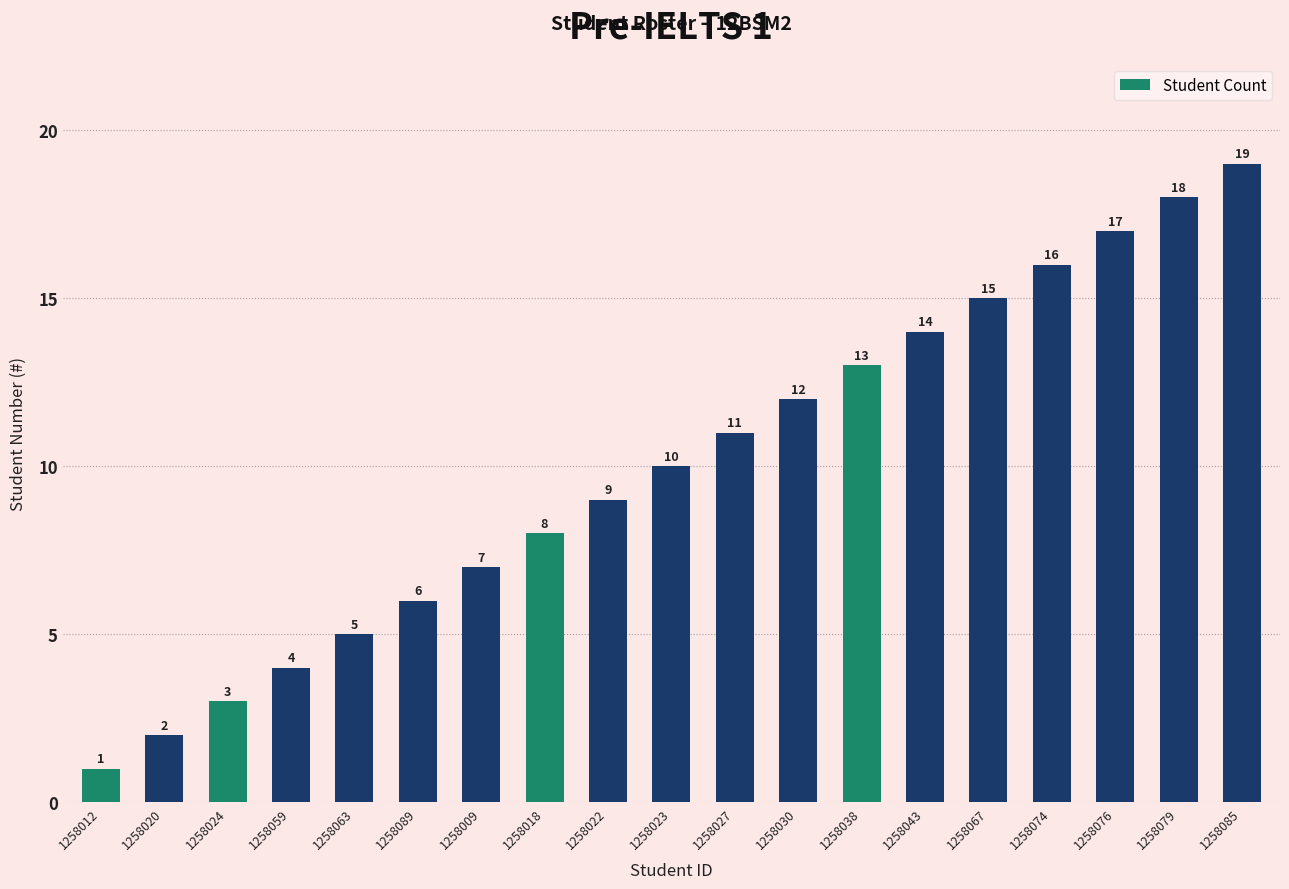

Does the chart contain any negative values?

No